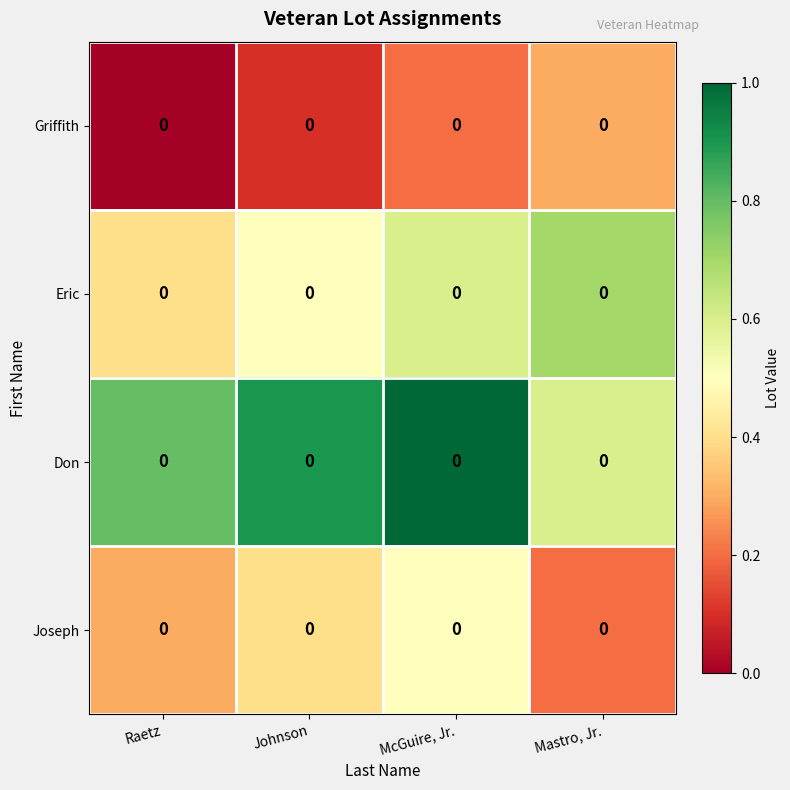

True or false: Joseph has a value of 0.4 at Johnson.

True